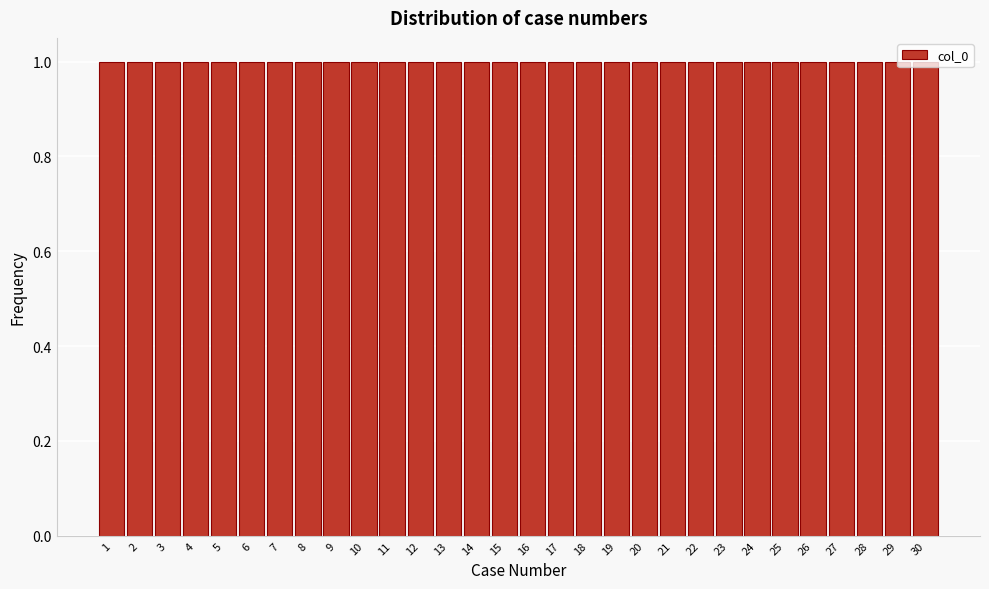

Reading left to right, list every bar in this chart as the range it spans on the x-axis followed by its height. The values are not printed on the chart, so give them approximately, as read against the axis.

0.5 to 1.5: 1
1.5 to 2.5: 1
2.5 to 3.5: 1
3.5 to 4.5: 1
4.5 to 5.5: 1
5.5 to 6.5: 1
6.5 to 7.5: 1
7.5 to 8.5: 1
8.5 to 9.5: 1
9.5 to 10.5: 1
10.5 to 11.5: 1
11.5 to 12.5: 1
12.5 to 13.5: 1
13.5 to 14.5: 1
14.5 to 15.5: 1
15.5 to 16.5: 1
16.5 to 17.5: 1
17.5 to 18.5: 1
18.5 to 19.5: 1
19.5 to 20.5: 1
20.5 to 21.5: 1
21.5 to 22.5: 1
22.5 to 23.5: 1
23.5 to 24.5: 1
24.5 to 25.5: 1
25.5 to 26.5: 1
26.5 to 27.5: 1
27.5 to 28.5: 1
28.5 to 29.5: 1
29.5 to 30.5: 1